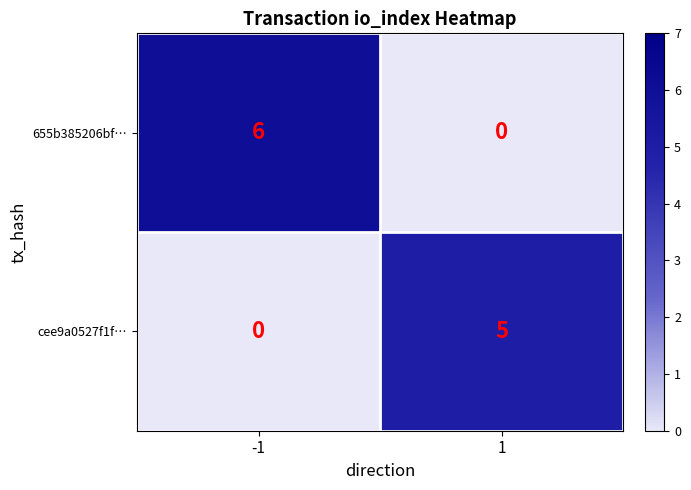

Is it true that 655b385206bf… equals 0 at 1?

True